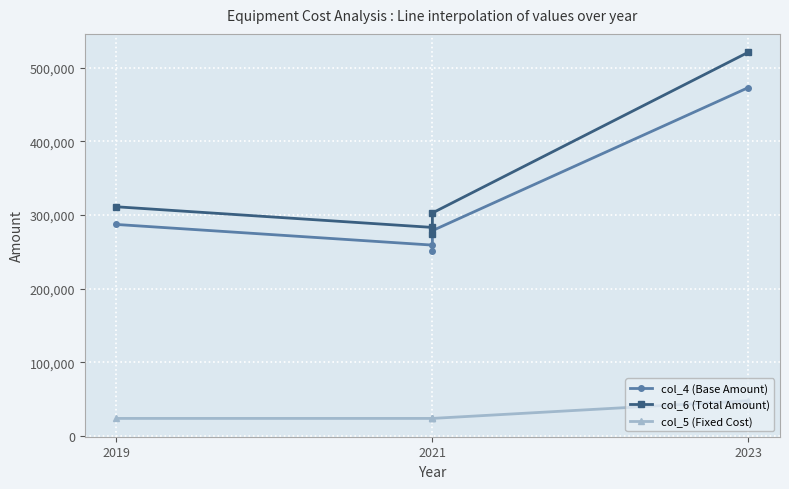

At which label is col_6 (Total Amount) closest to 397965?

2019